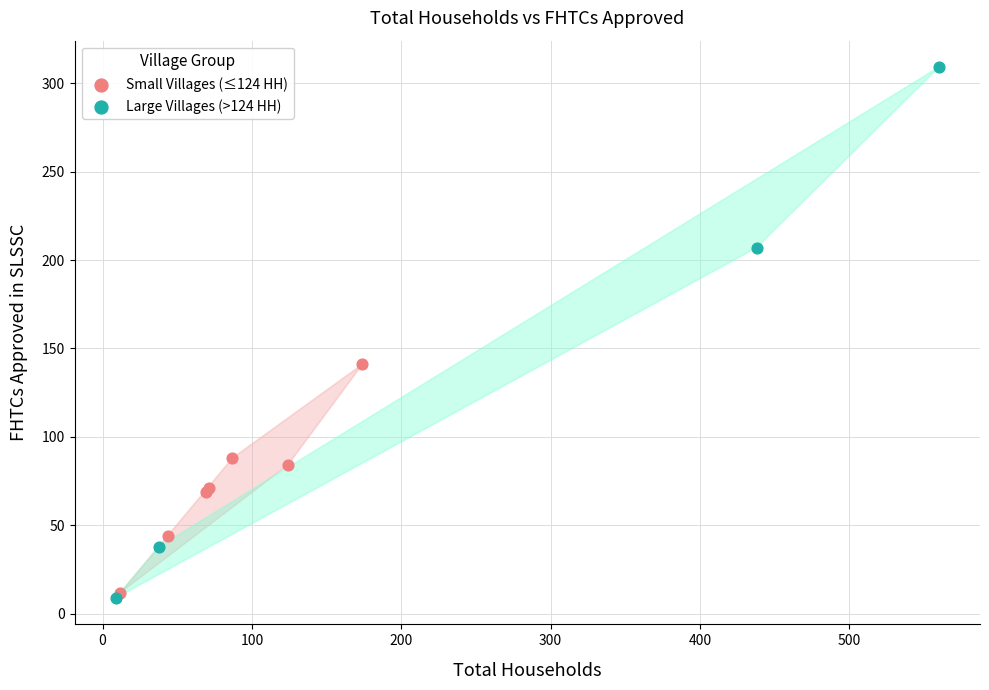

Which series contains the highest Y value?

Large Villages (>124 HH)